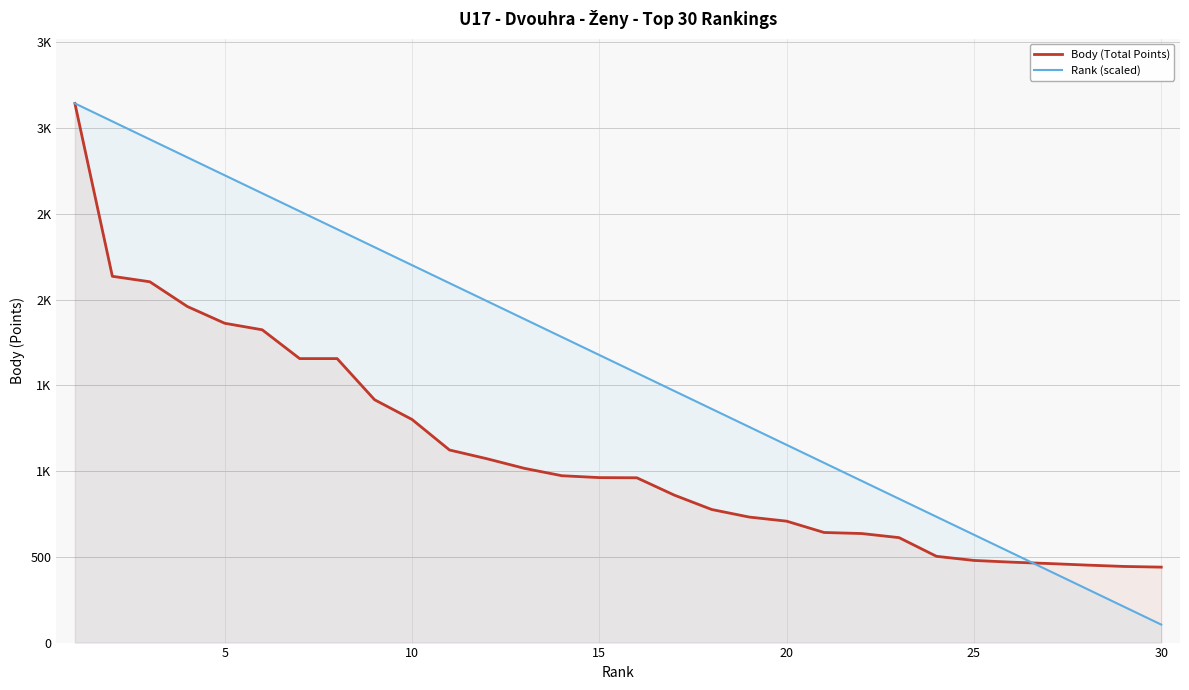

List the series in order of their peak value, highest first.

Body (Total Points), Rank (scaled)